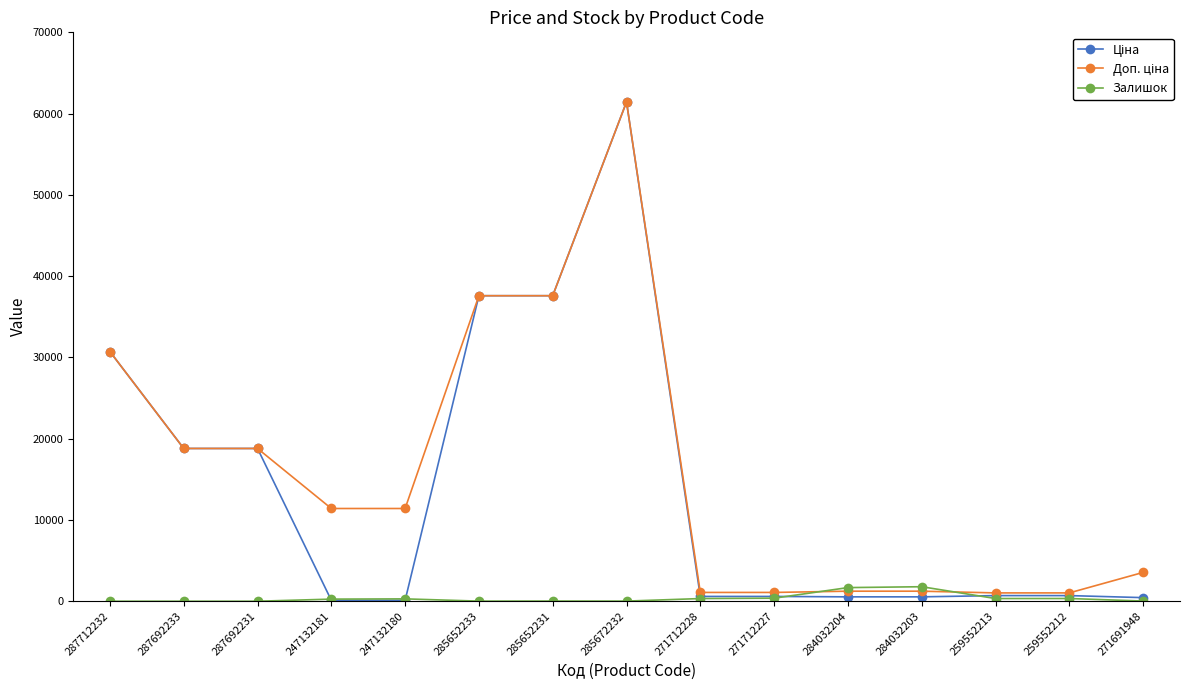

Count the number of categories in the chart.

15